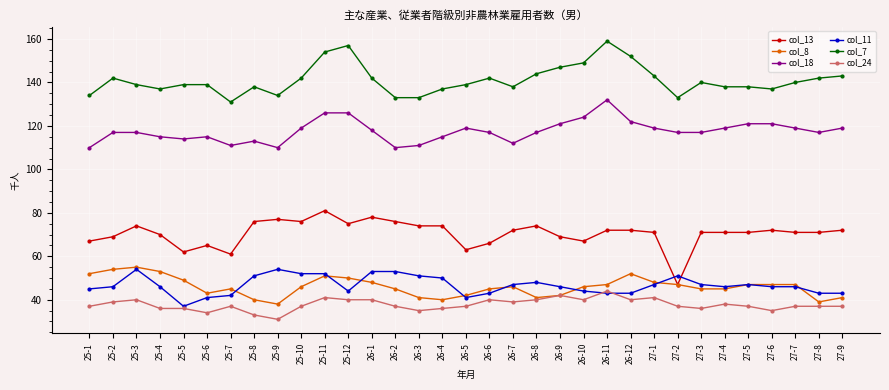

What is the difference between the highest and lowest values at 25-3?

99